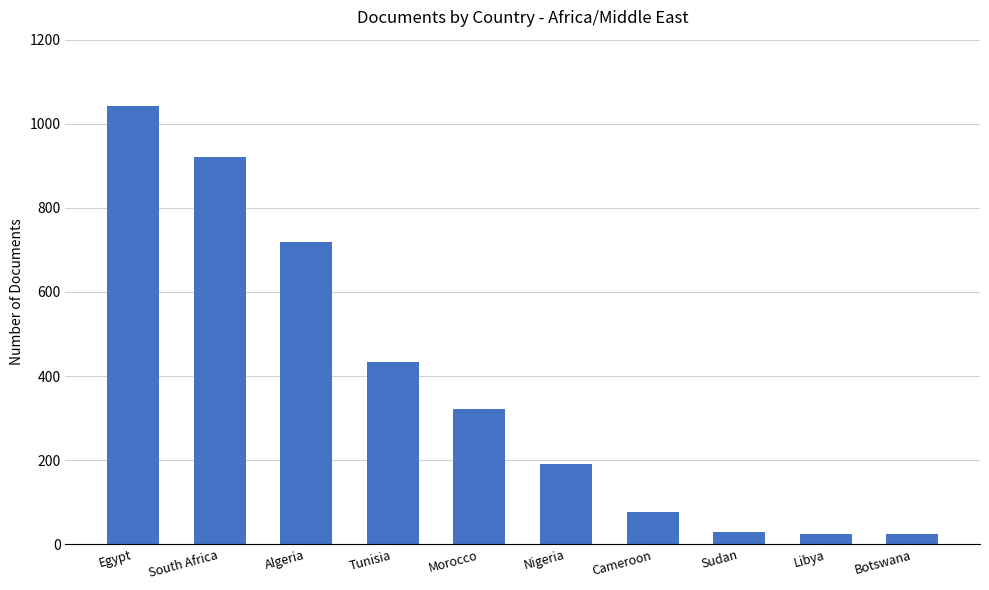

Where does the data first go above 321?

Egypt